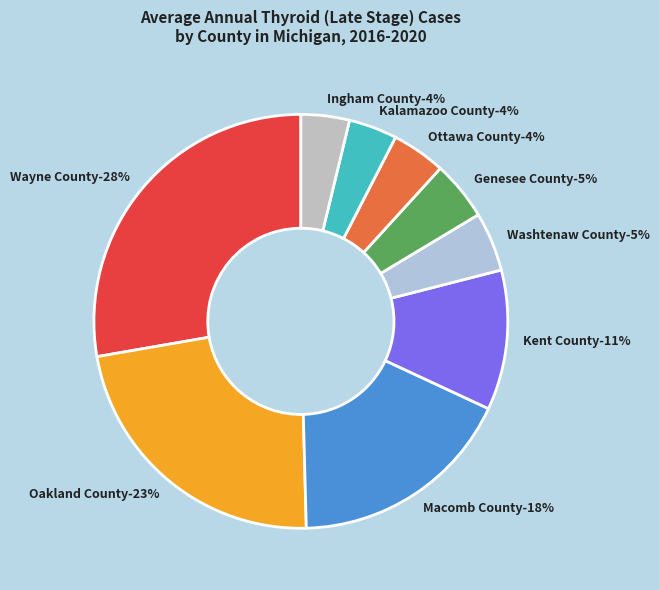

Combined, do Oakland County and Wayne County account for over 50%?

Yes